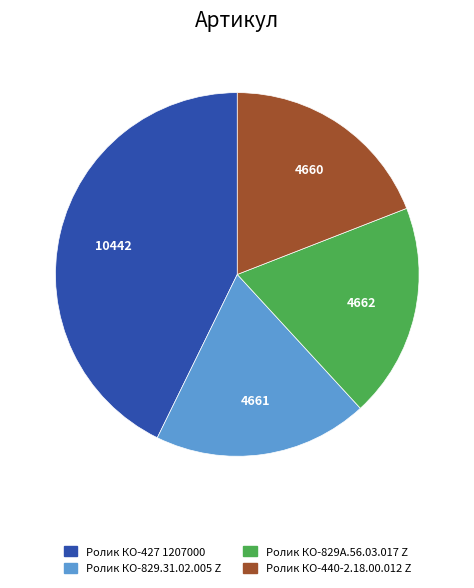

Is it true that Ролик КО-829А.56.03.017 Z is 19% of the pie?

True